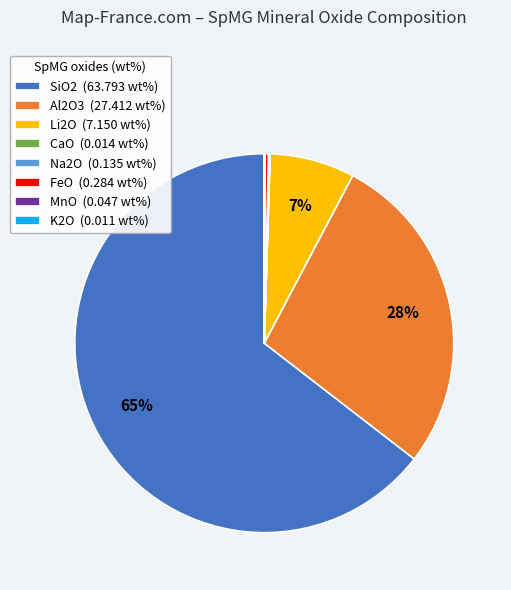

Between Al2O3 (27.412 wt%) and SiO2 (63.793 wt%), which is larger?

SiO2 (63.793 wt%)